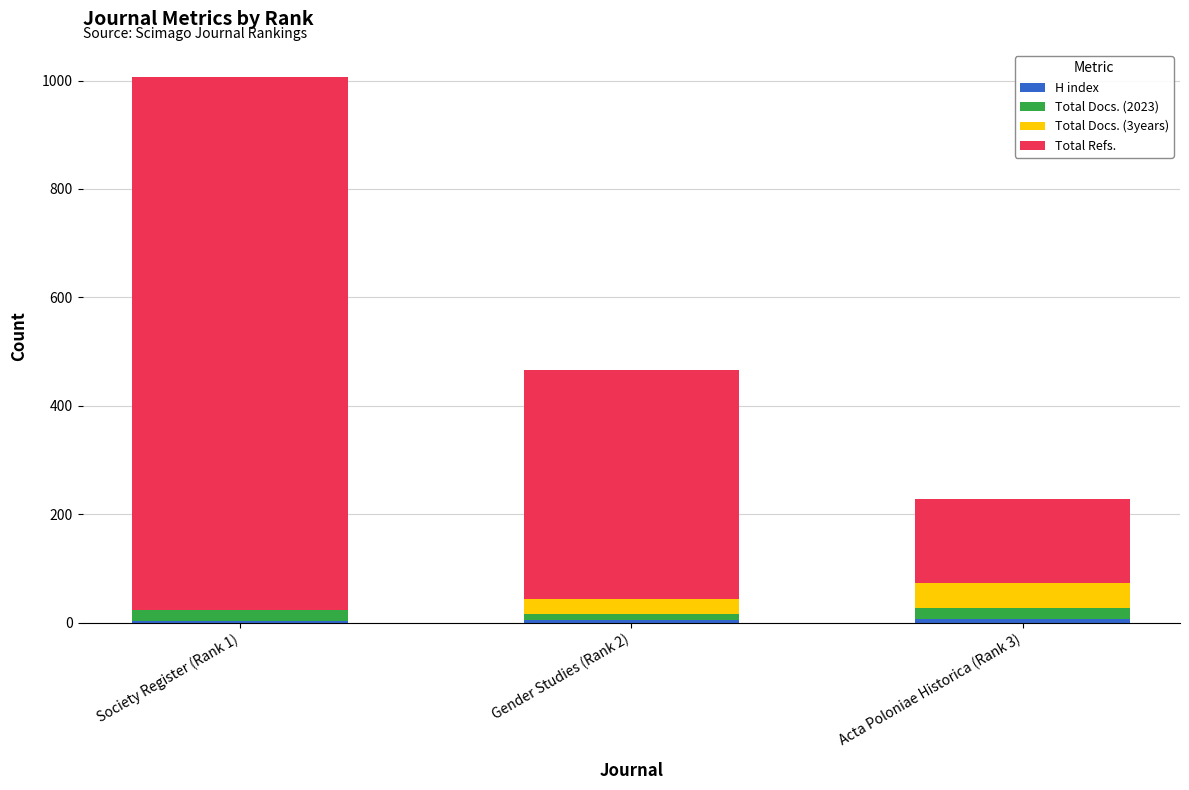

At which category is the sum across all series the highest?

Society Register (Rank 1)